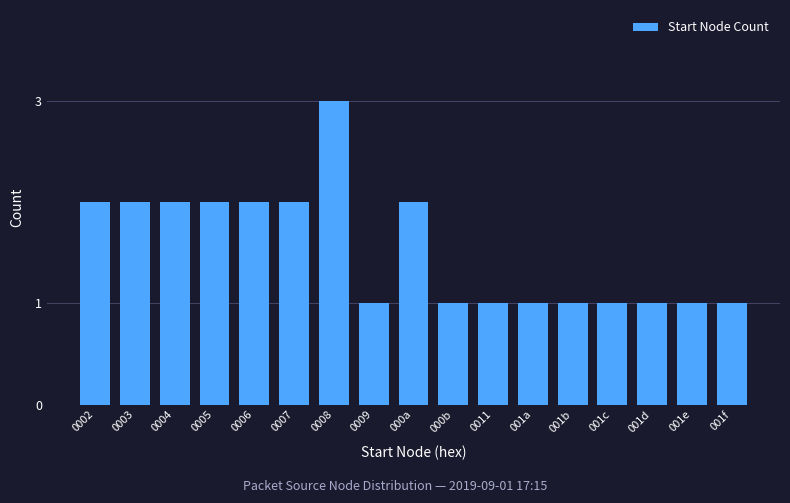

Reading right to left, transcribe all the data shown in this chart.

001f=1	001e=1	001d=1	001c=1	001b=1	001a=1	0011=1	000b=1	000a=2	0009=1	0008=3	0007=2	0006=2	0005=2	0004=2	0003=2	0002=2